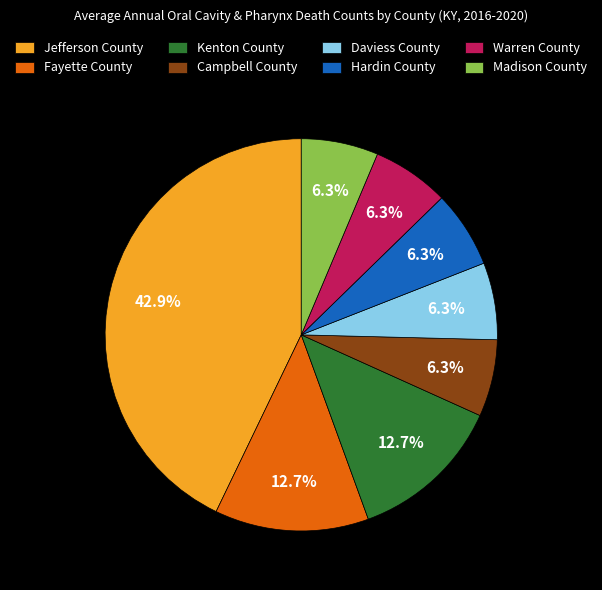

Is there a majority slice in this chart?

No